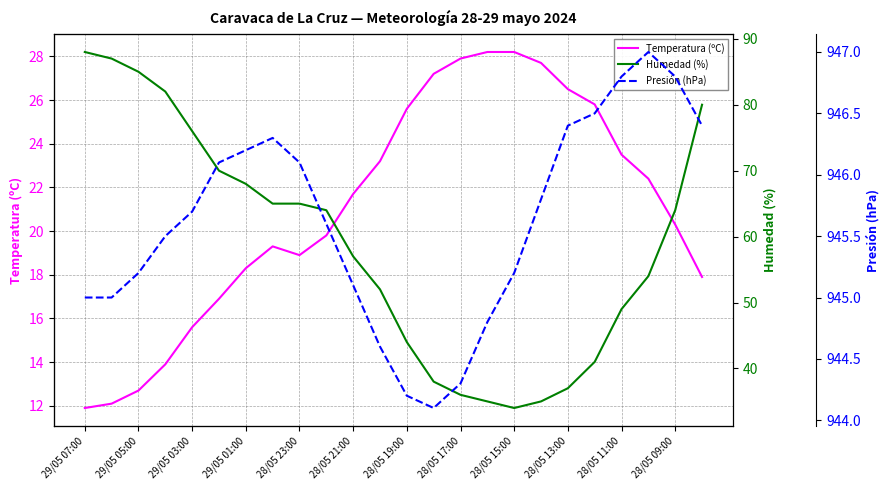

Rank the series by their maximum value, from highest to lowest.

Presión (hPa), Humedad (%), Temperatura (ºC)